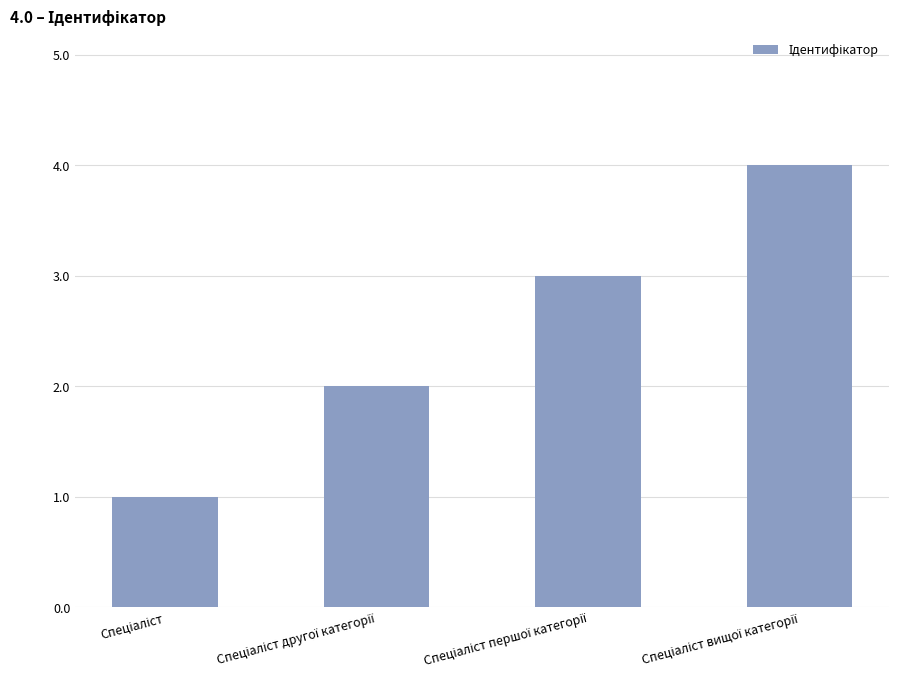

What is the greatest value displayed?

4